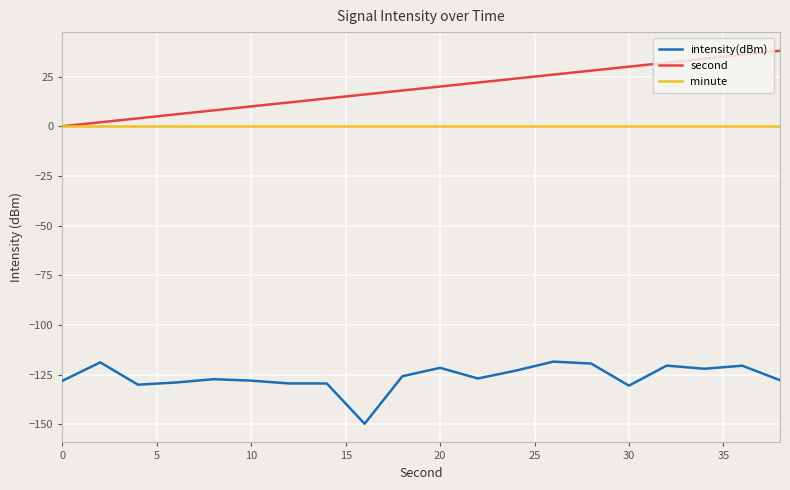

What is the maximum value shown in the chart?

38.0